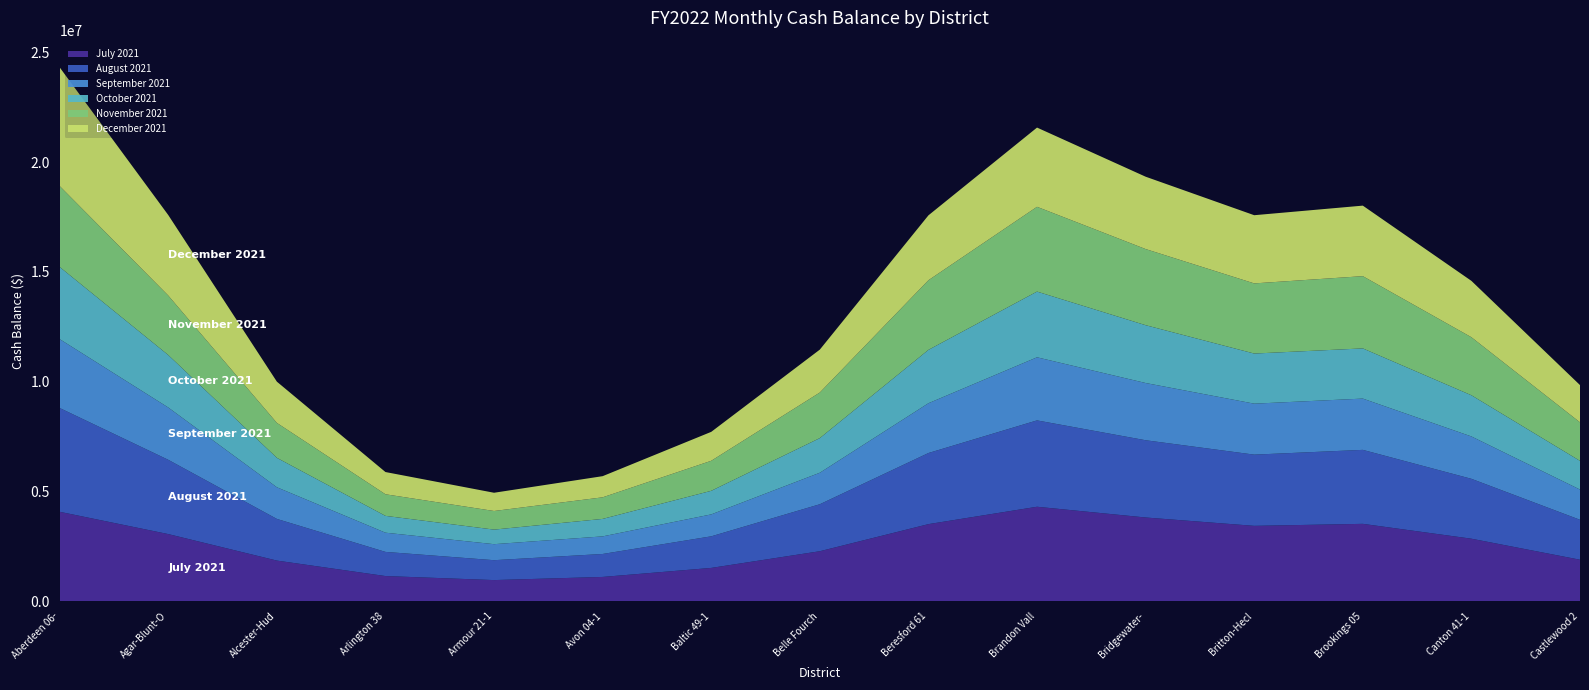

The value of July 2021 at Avon 04-1 is 1114948.5. True or false?

True